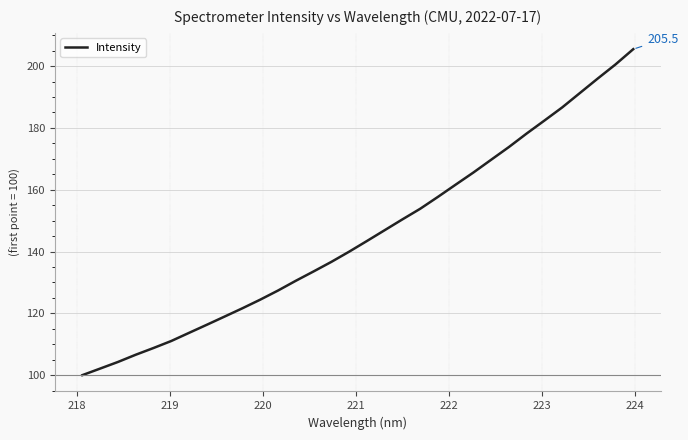

What is the smallest value displayed?

100.0